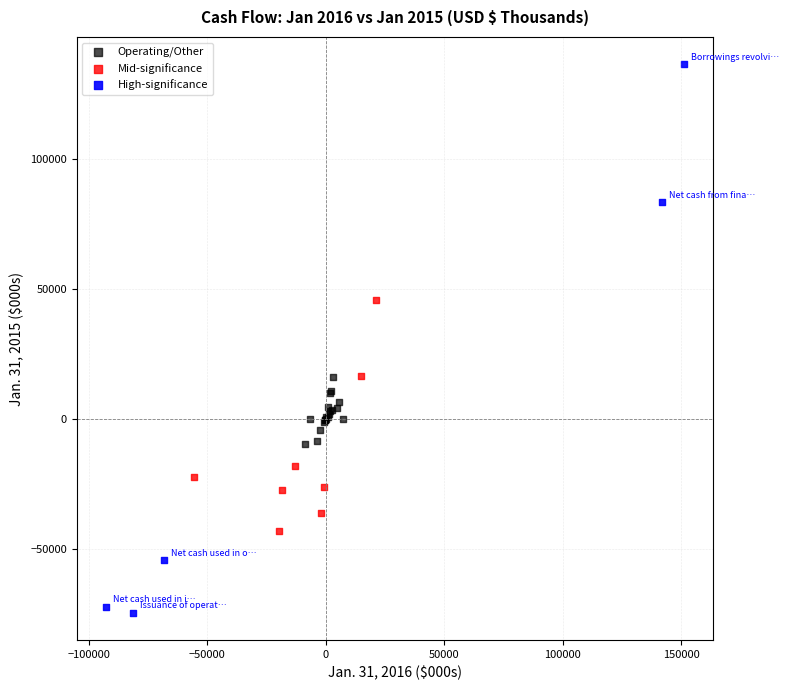

Which series contains the highest Y value?

High-significance